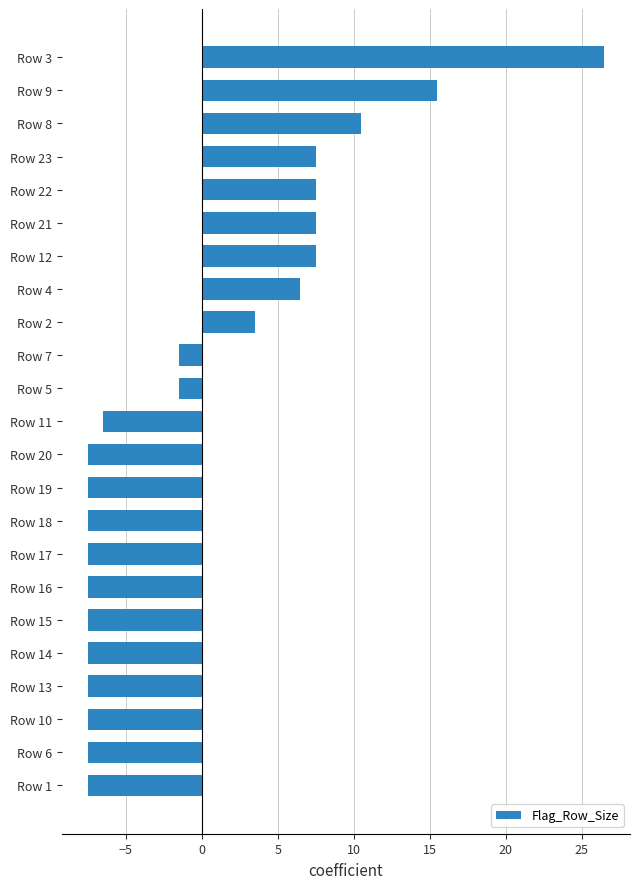

What is the difference between the second highest and second lowest values?

23.0